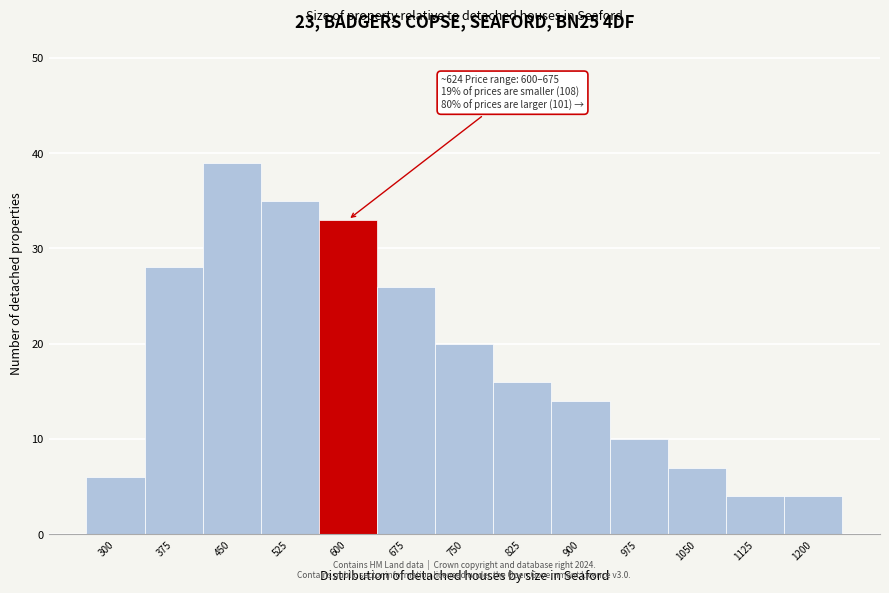

Reading right to left, what are all the values shown in this chart?

1200=4	1125=4	1050=7	975=10	900=14	825=16	750=20	675=26	600=33	525=35	450=39	375=28	300=6